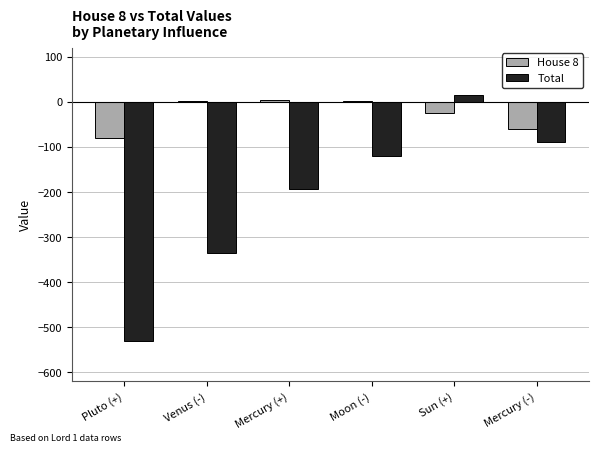

What is the label of the 5th bar from the right?

Venus (-)